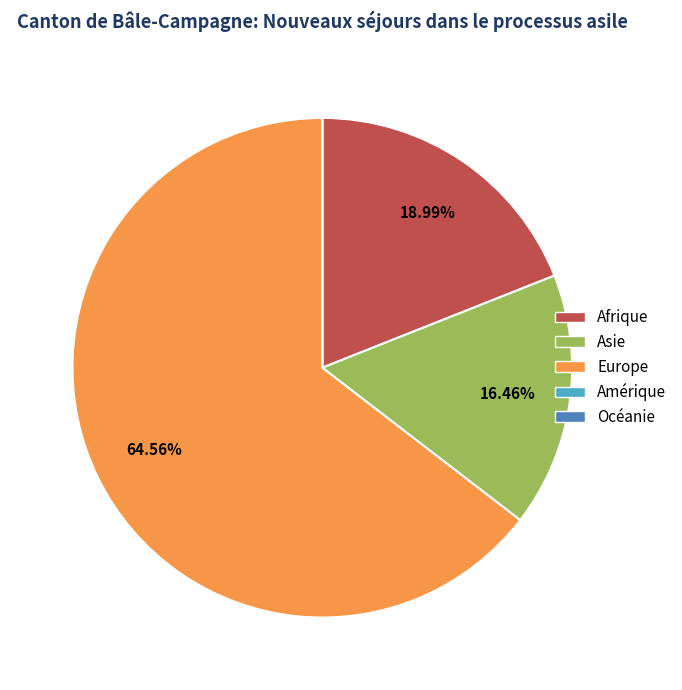

What is the ratio of the value at Europe to the value at Afrique?

3.4